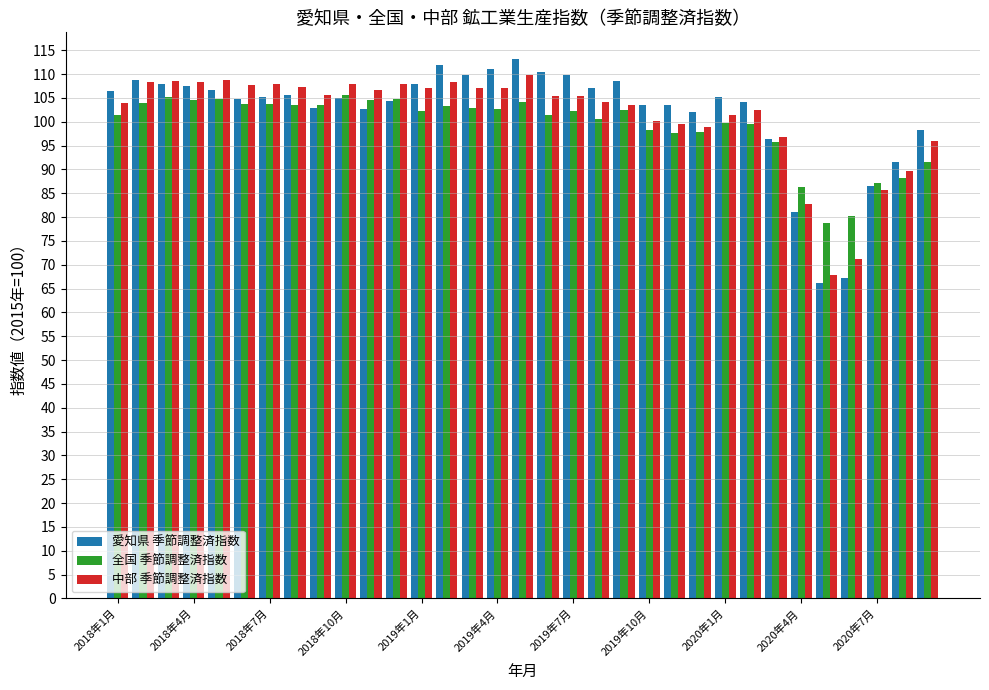

What is the difference between the maximum and second lowest values in the 全国 季節調整済指数 series?

25.4